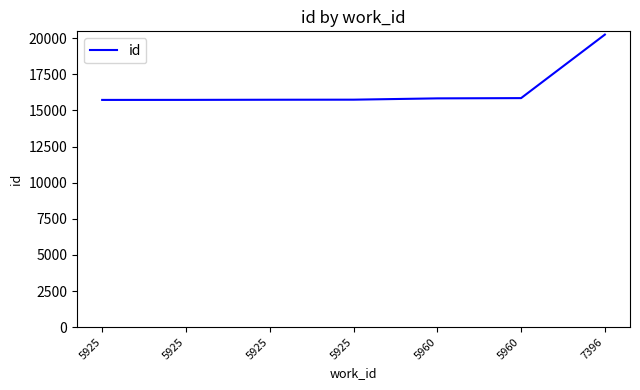

What is the change in value from 5925 to 5960?

+104